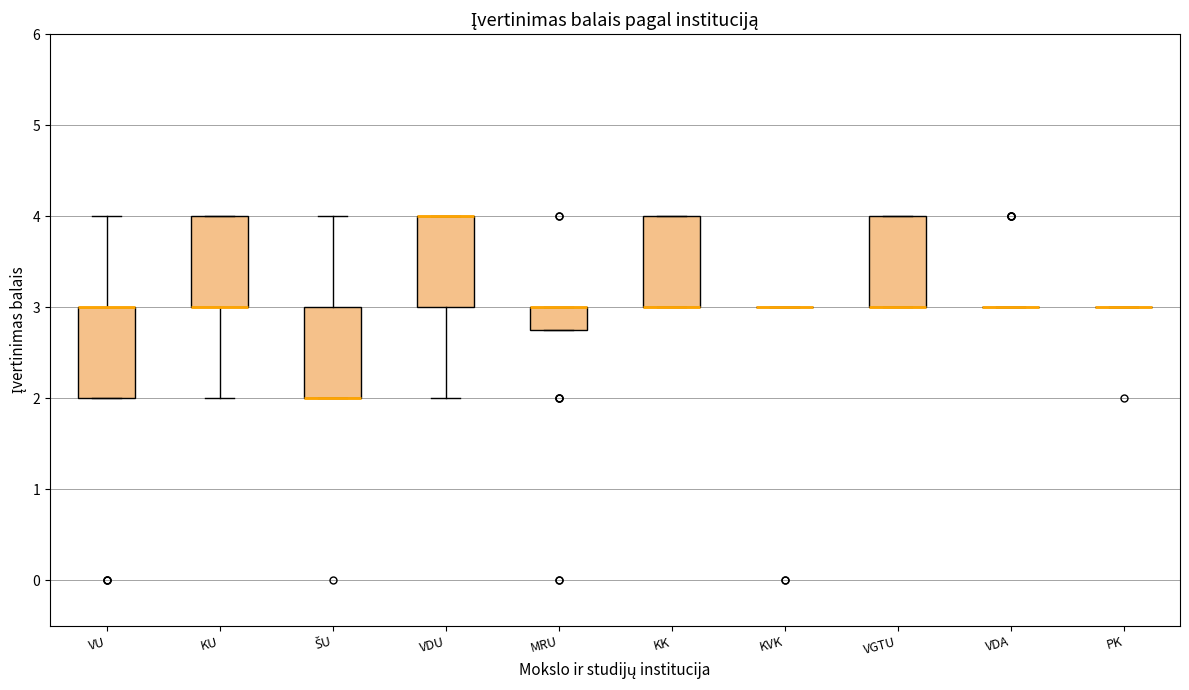

Reading left to right, transcribe this box plot: for each box, give where its median line is, the range the box spans, and where its two whiskers end, as read against the y-axis. The values are not printed on the chart, so give them approximately, as read against the axis.

VU: median 3.0 (drawn on the box's upper edge), box 2.0 to 3.0, whiskers 2.0 to 4.0
KU: median 3.0 (drawn on the box's lower edge), box 3.0 to 4.0, whiskers 2.0 to 4.0
ŠU: median 2.0 (drawn on the box's lower edge), box 2.0 to 3.0, whiskers 2.0 to 4.0
VDU: median 4.0 (drawn on the box's upper edge), box 3.0 to 4.0, whiskers 2.0 to 4.0
MRU: median 3.0 (drawn on the box's upper edge), box 2.8 to 3.0, whiskers 2.8 to 3.0
KK: median 3.0 (drawn on the box's lower edge), box 3.0 to 4.0, whiskers 3.0 to 4.0
KVK: box collapsed to a line at 3.0, whiskers 3.0 to 3.0
VGTU: median 3.0 (drawn on the box's lower edge), box 3.0 to 4.0, whiskers 3.0 to 4.0
VDA: box collapsed to a line at 3.0, whiskers 3.0 to 3.0
PK: box collapsed to a line at 3.0, whiskers 3.0 to 3.0